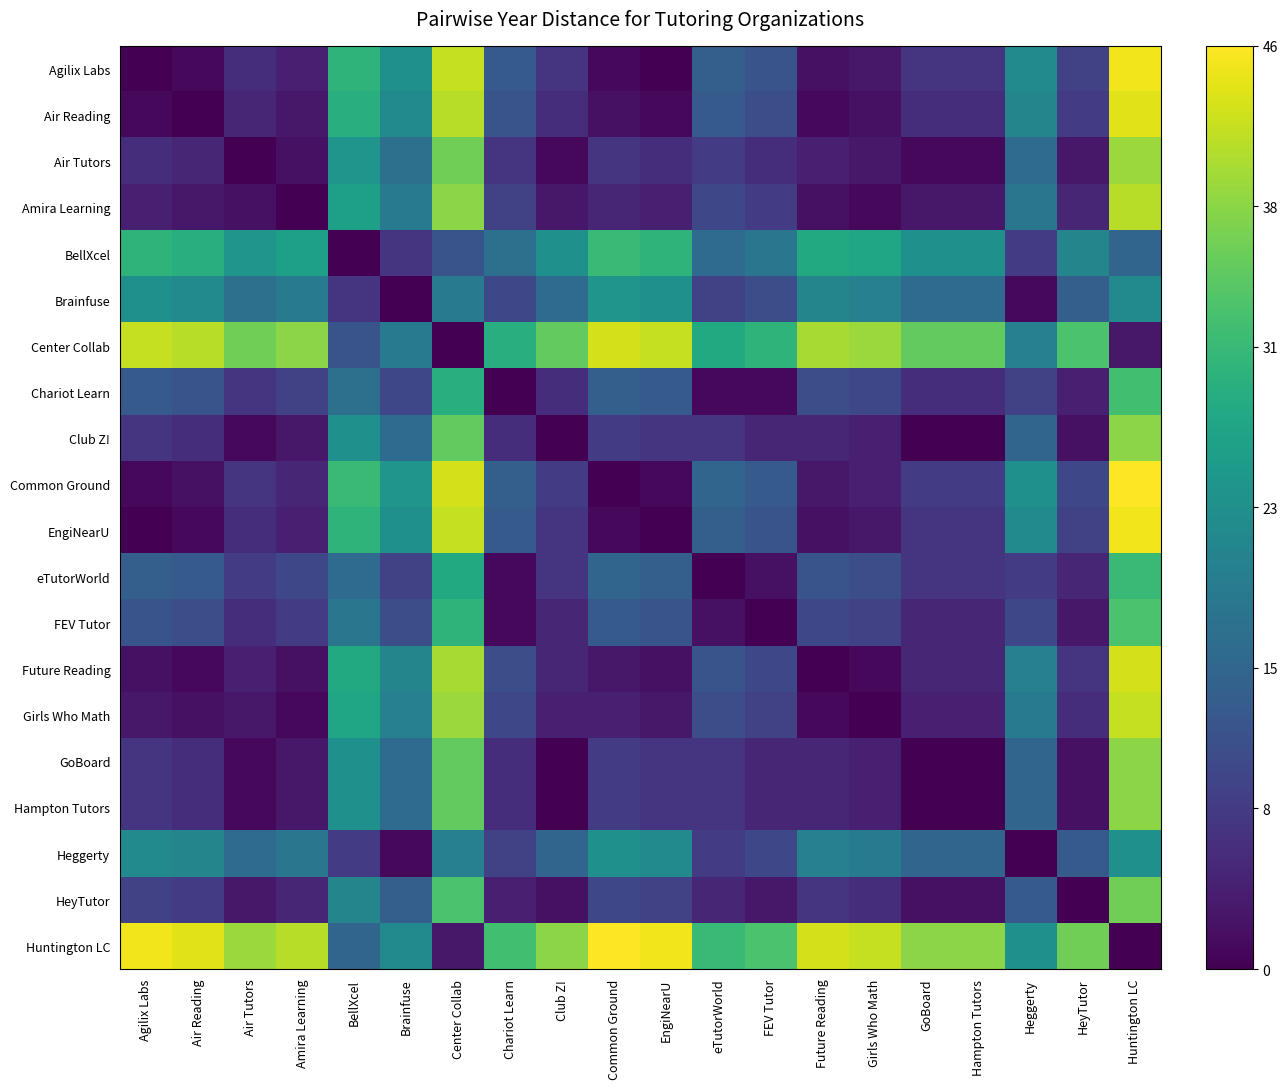

How many categories are shown in the chart?

20